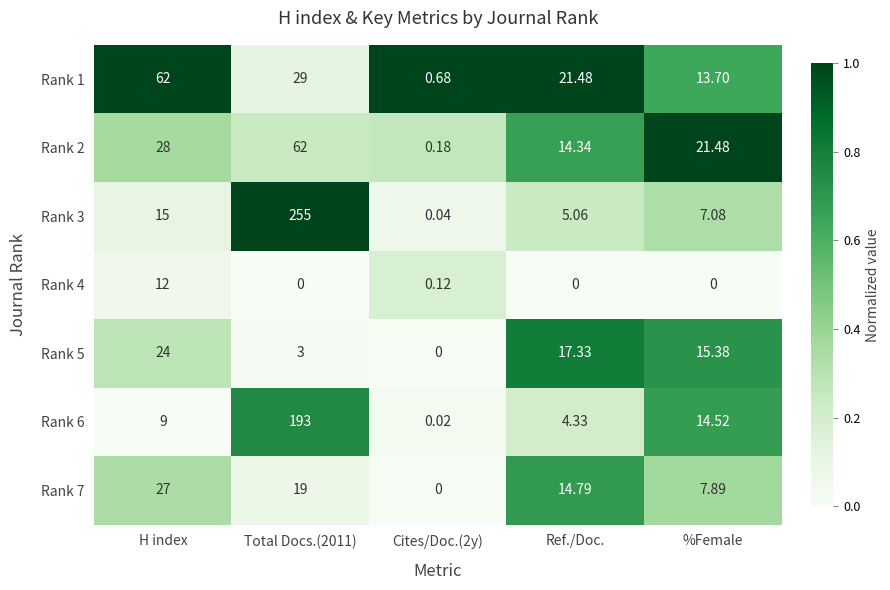

Is the value of Rank 3 at Total Docs.(2011) greater than the value of Rank 5 at %Female?

Yes